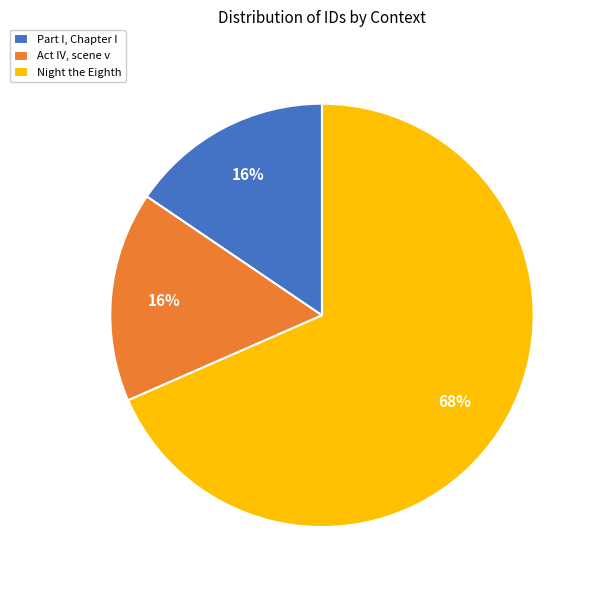

To the nearest percent, what is the average slice percentage?

33%